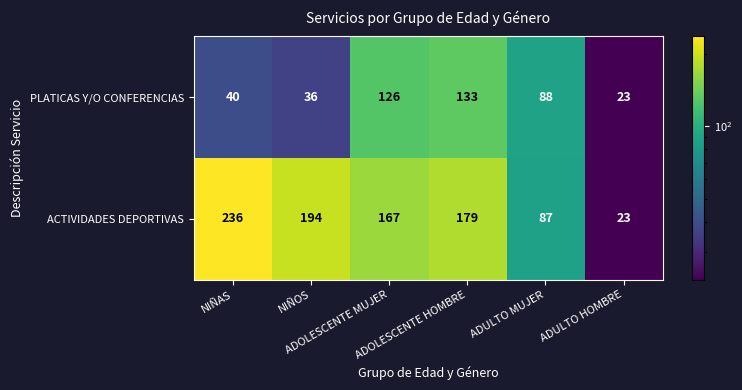

Which series has the widest spread of values?

ACTIVIDADES DEPORTIVAS